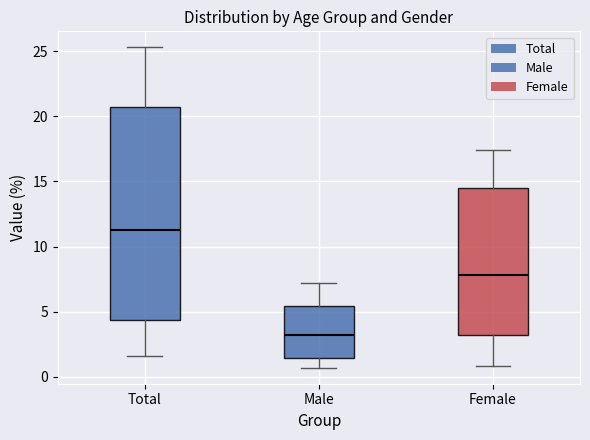

Reading left to right, read every box against the y-axis: the position of its median line, the range the box covers, and the ends of its whiskers. The values are not printed on the chart, so give them approximately, as read against the axis.

Total: median 11.5, box 4.5 to 20.5, whiskers 1.5 to 25.5
Male: median 3.0, box 1.5 to 5.5, whiskers 0.5 to 7.0
Female: median 8.0, box 3.0 to 14.5, whiskers 1.0 to 17.5